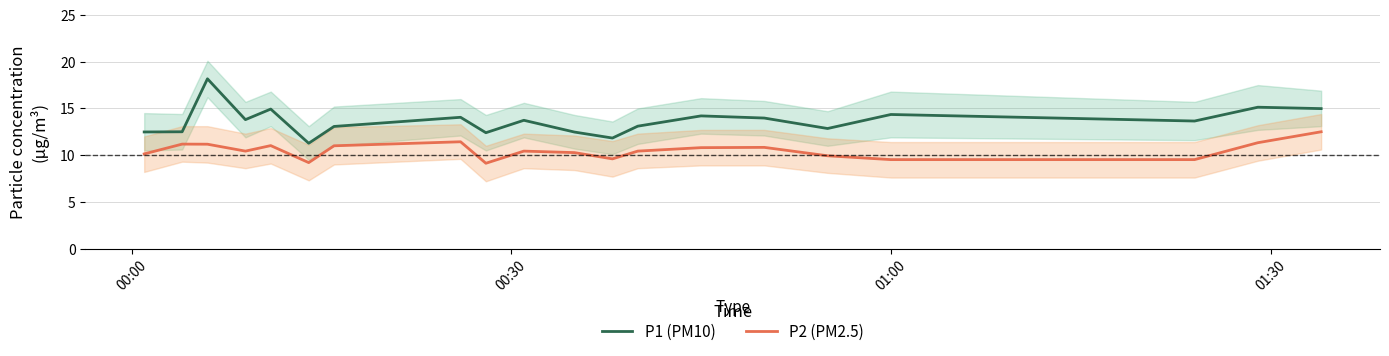

True or false: P1 (PM10) and P2 (PM2.5) intersect in this chart.

False